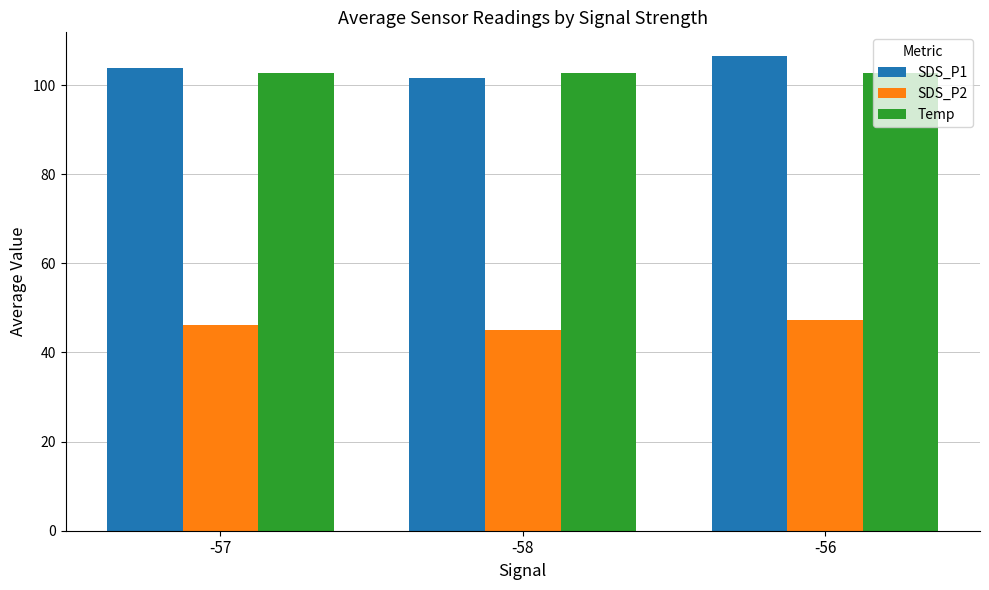

List the labels in order of SDS_P2 value, largest first.

-56, -57, -58